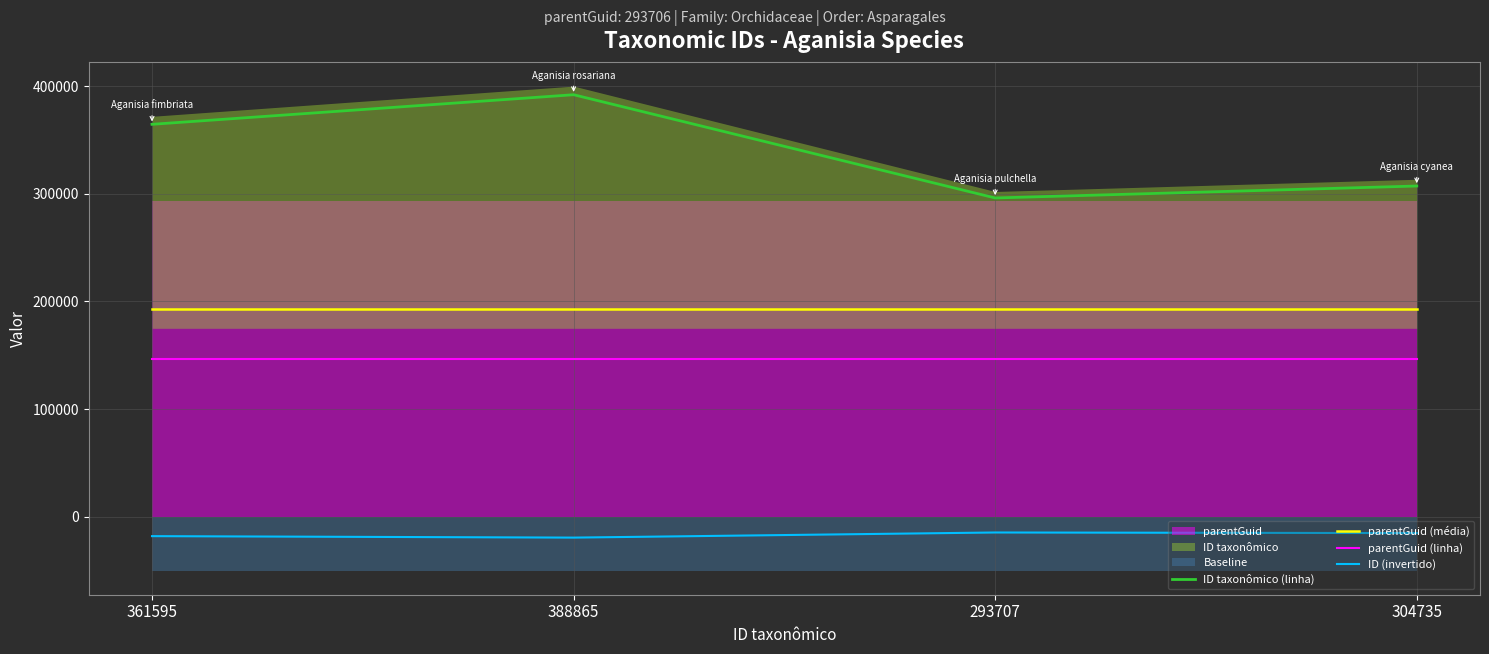

At which category is the sum across all series the highest?

388865